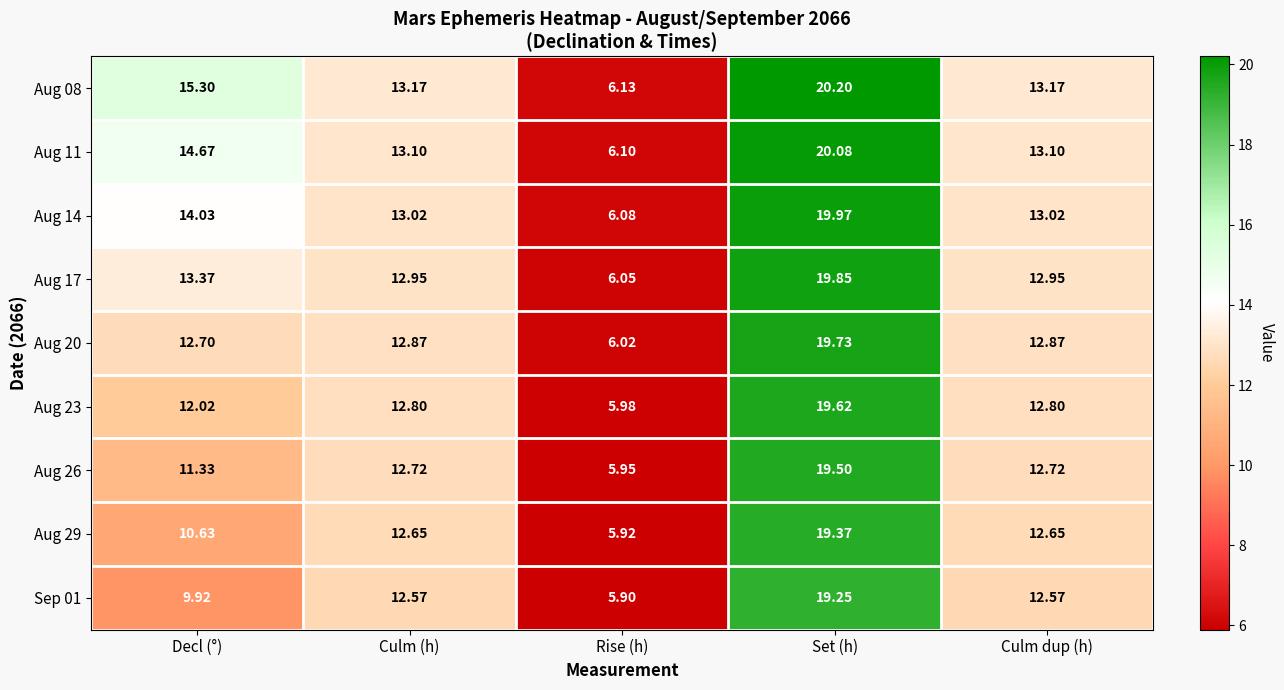

At which category is the sum across all series the highest?

Set (h)